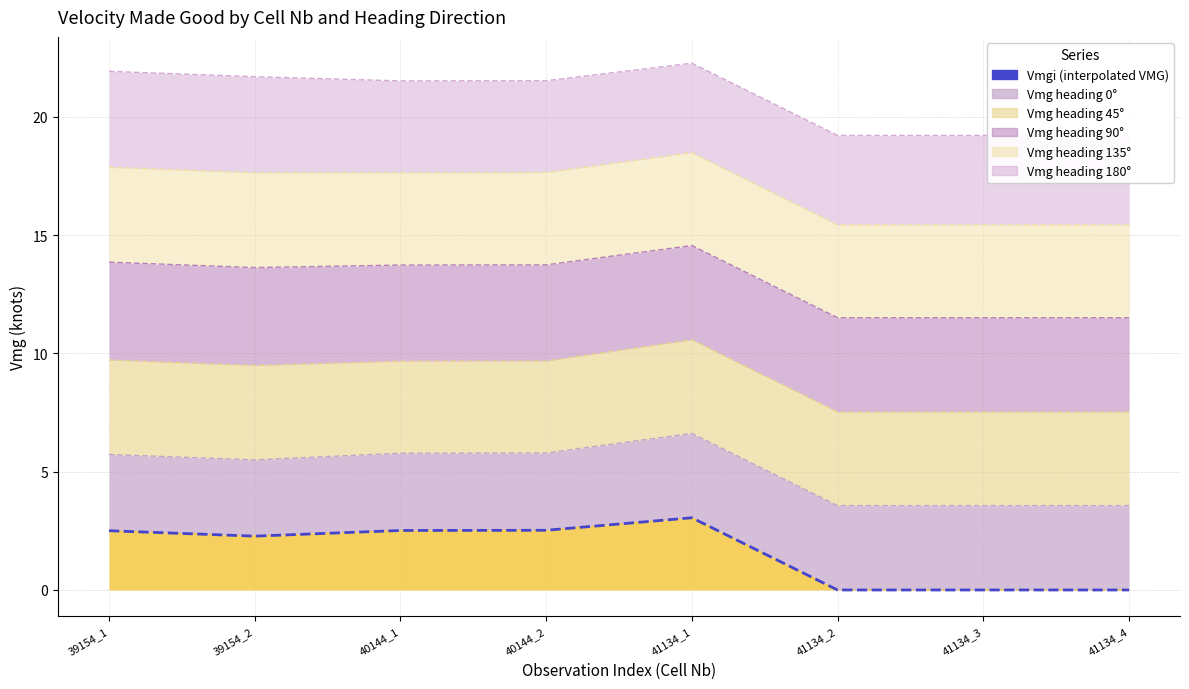

How many data points are less than 2?

3